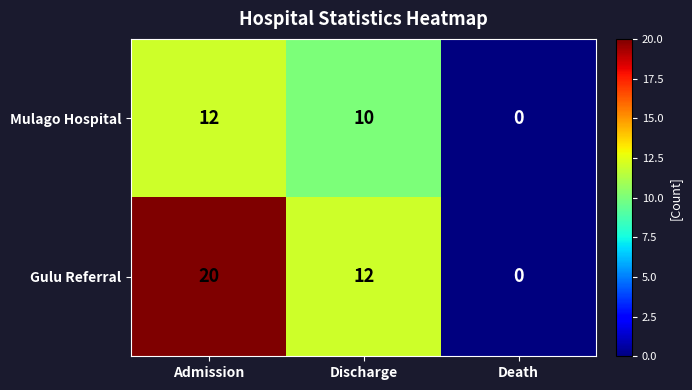

Count the number of categories in the chart.

3